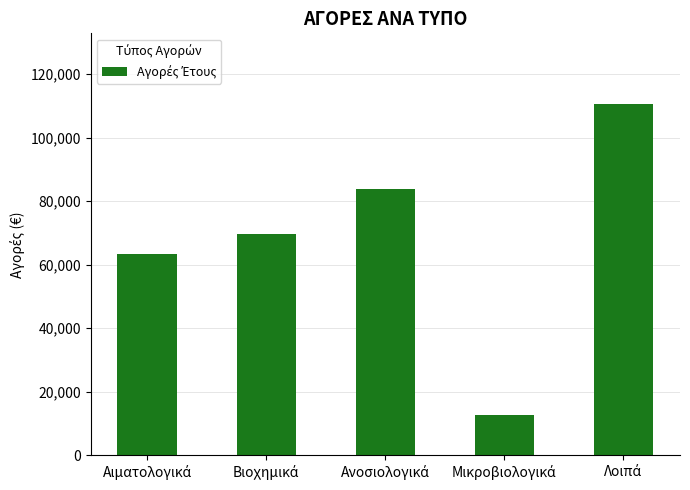

How many bars are there in total?

5